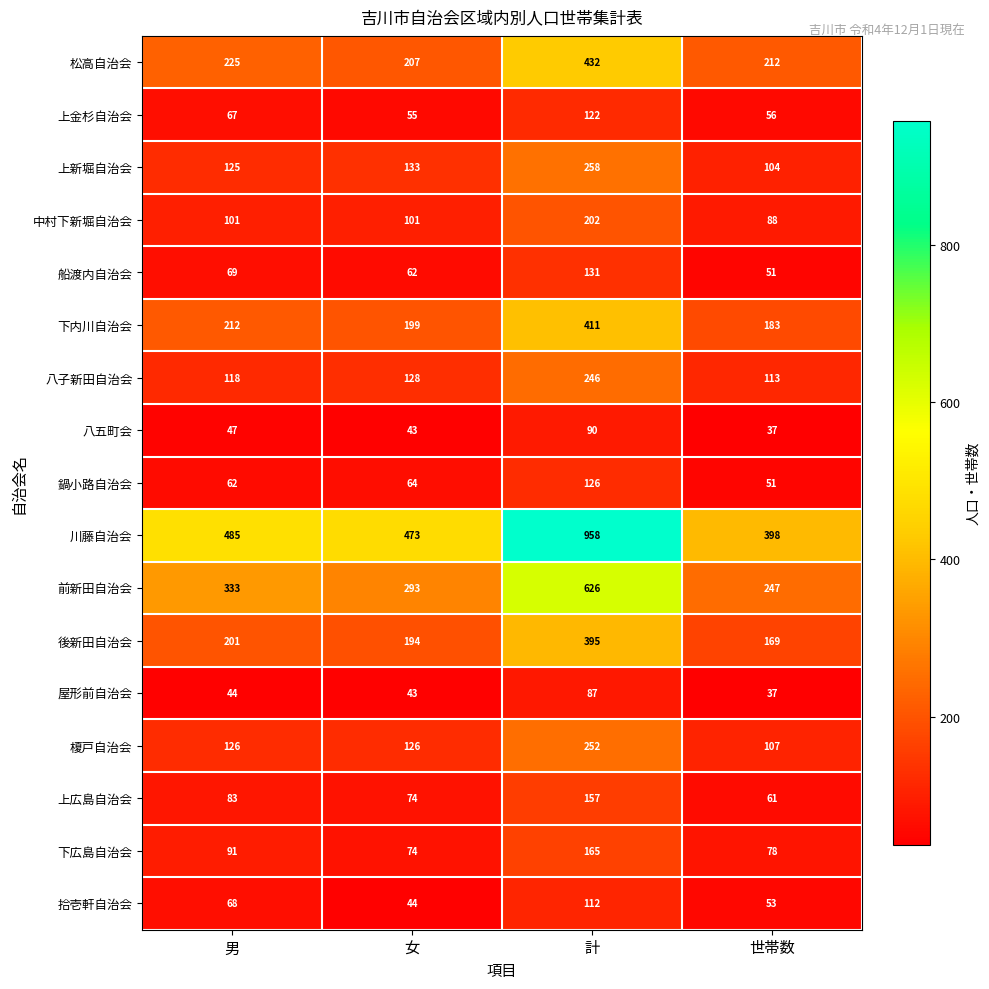

True or false: 川藤自治会 has a value of 95 at 女.

False